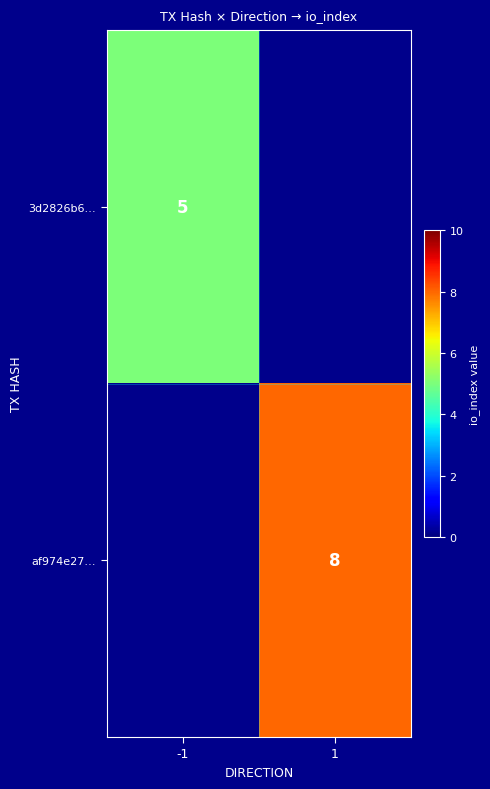

True or false: 3d2826b6… has a value of 5 at -1.

True